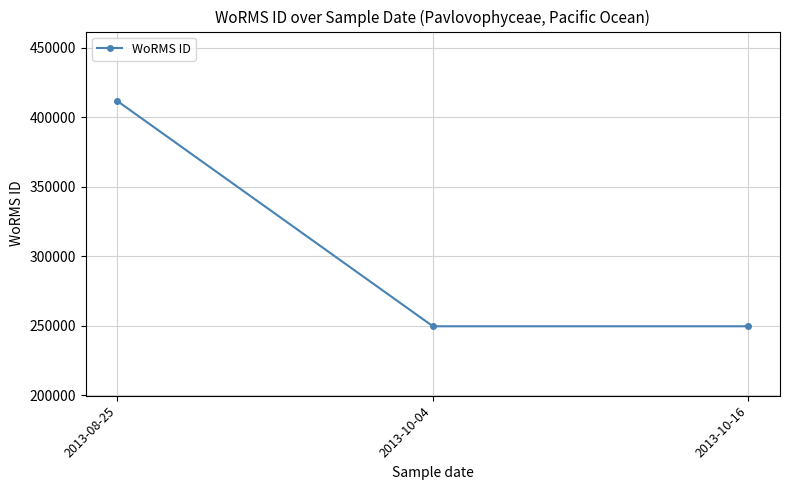

What is the smallest value displayed?

249731.0